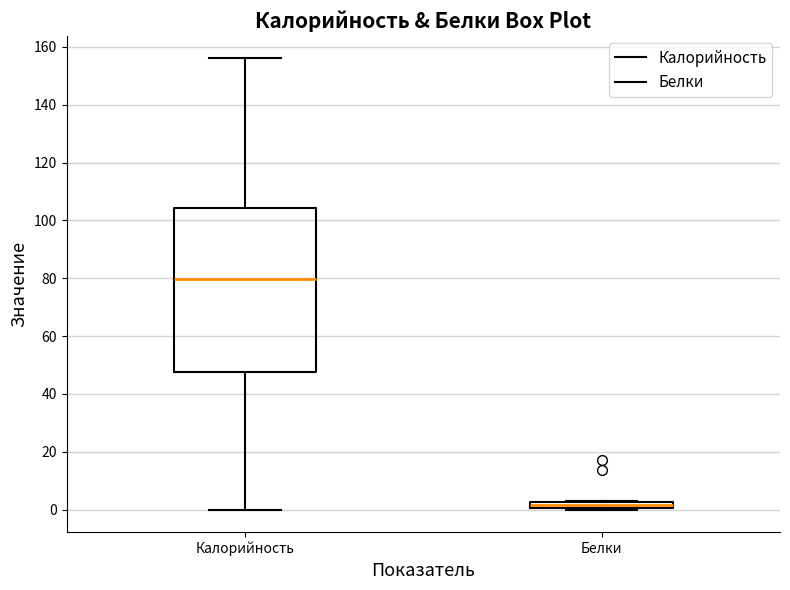

Where does the lower whisker of the box for Калорийность end on the y-axis? The values are not printed on the chart, so give them approximately, as read against the axis.

0